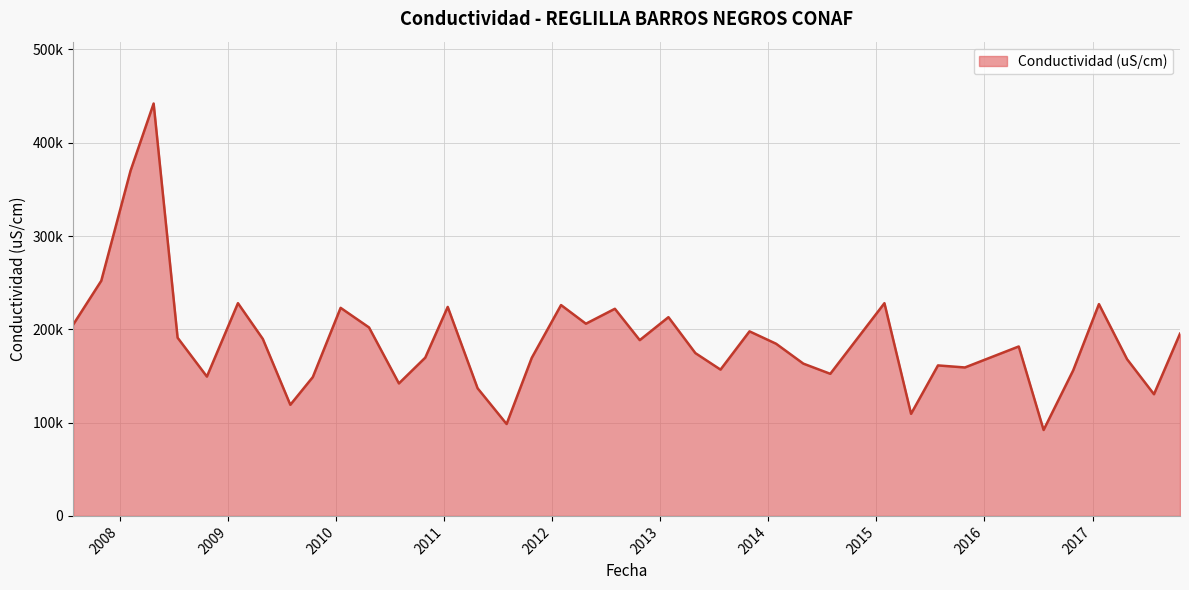

At which label does the data first exceed 184500?

2007-07-27